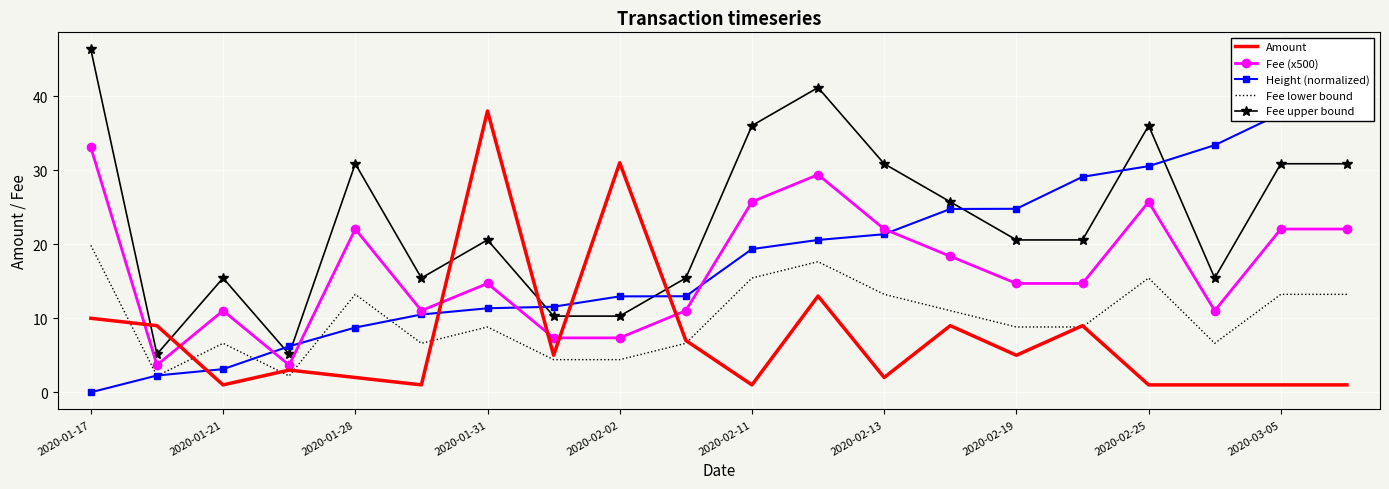

What value does the Fee upper bound series have at 17?

15.4